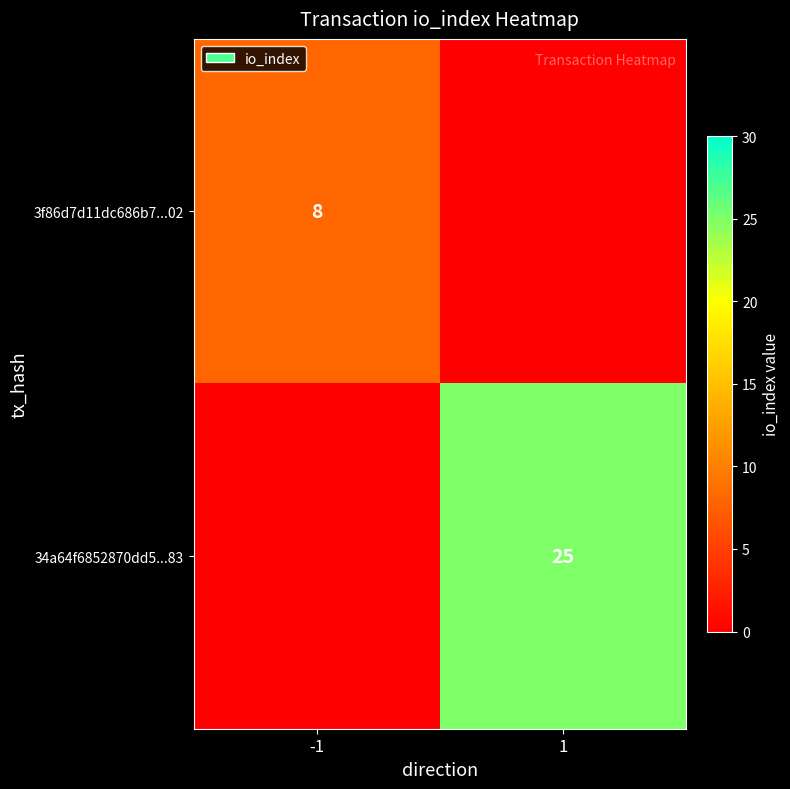

What is the total value across all series at -1?

8